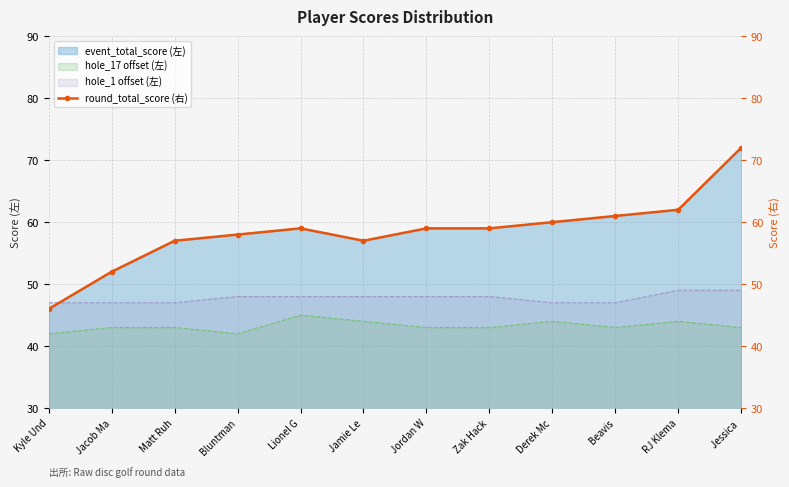

What is the change in value from Jacob Ma to Jamie Le?

+5